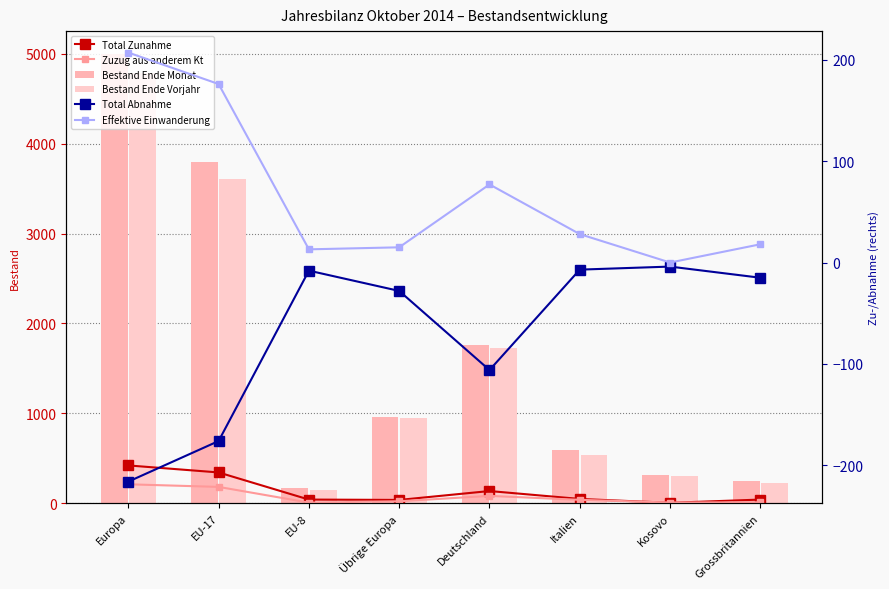

What is the smallest value displayed?

-216